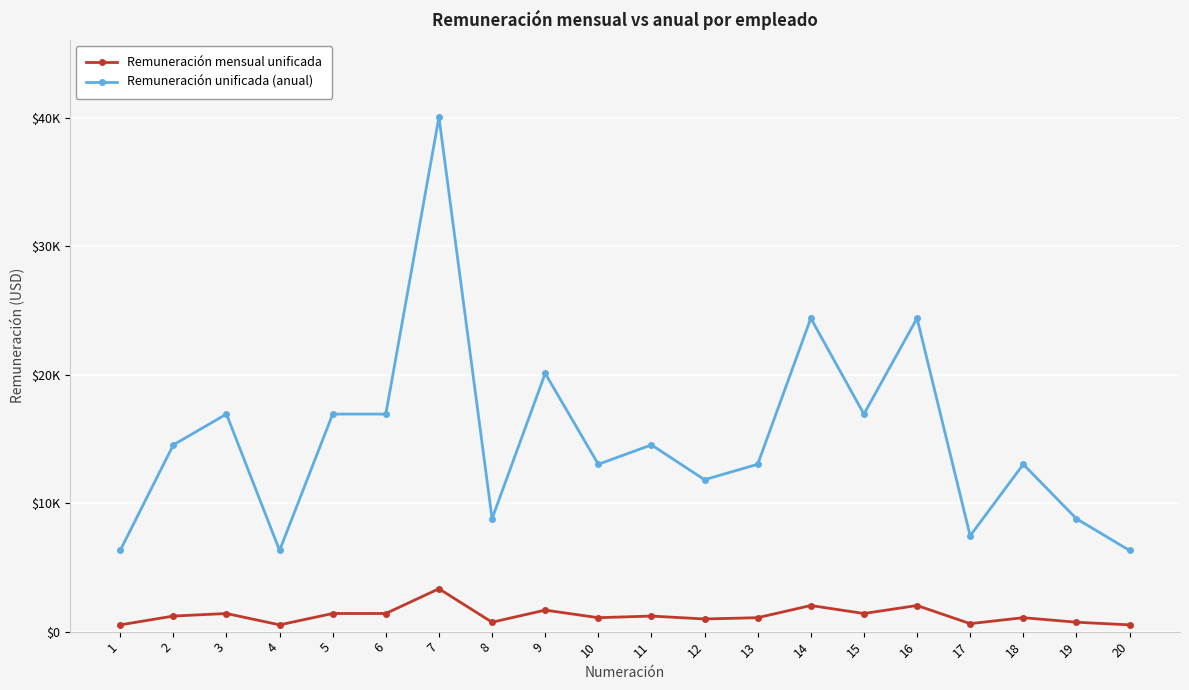

What are all the series names shown in the legend?

Remuneración mensual unificada, Remuneración unificada (anual)